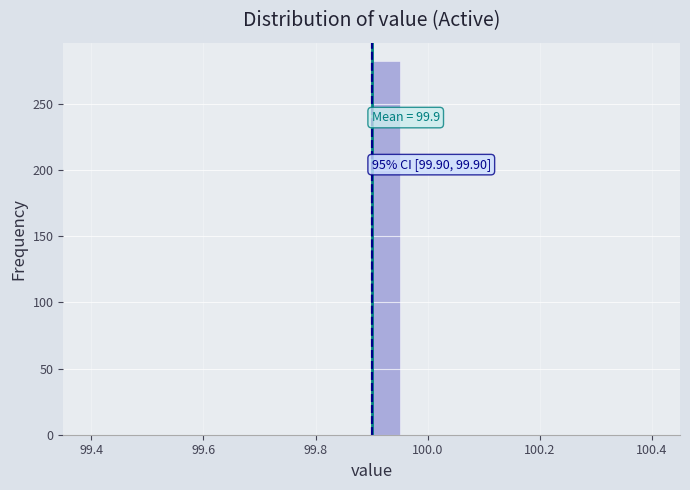

Read against the x-axis, roughly where is the centre of the tallest bar?

99.92